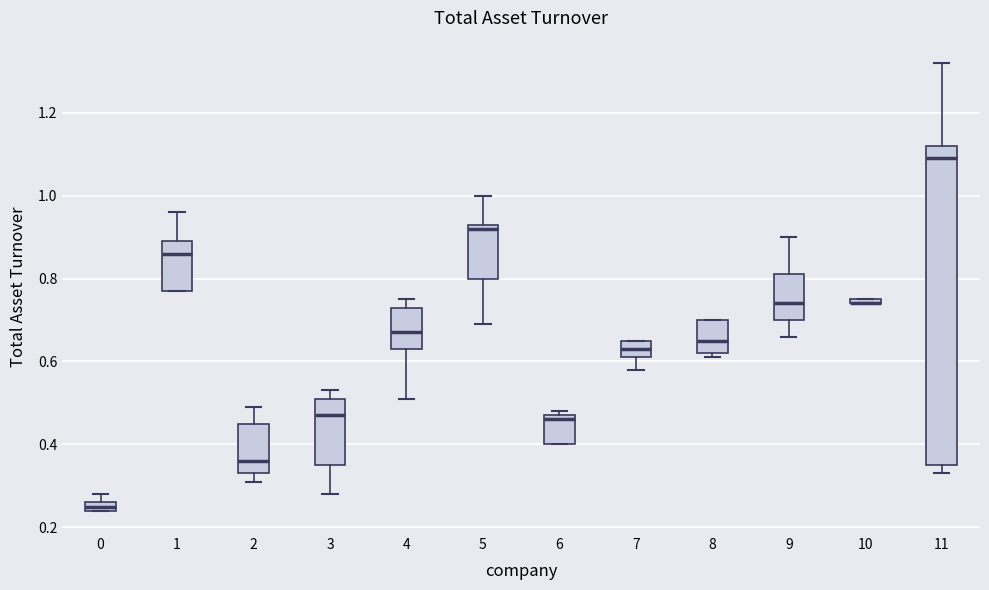

Which box is the tallest, from its lower edge to its upper edge?

11